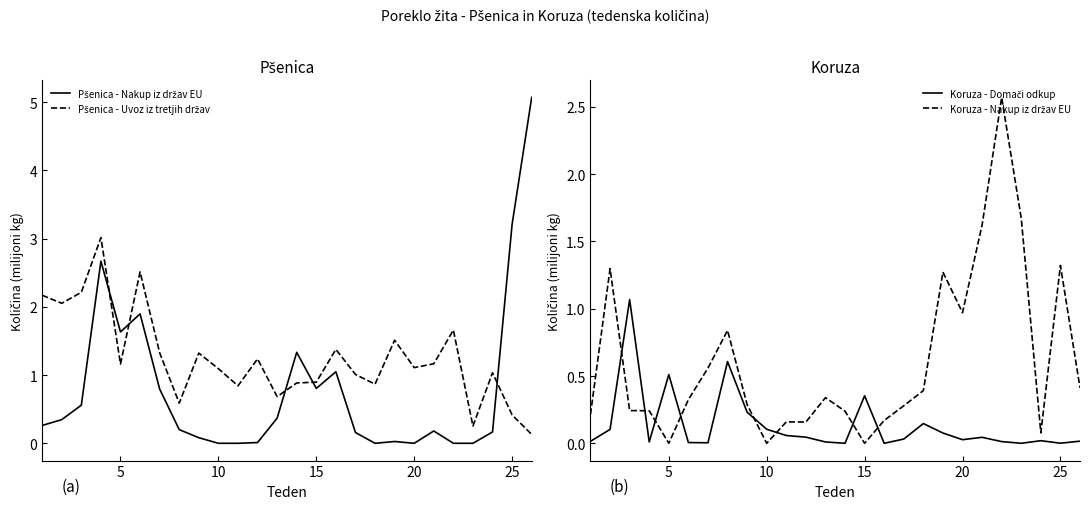

In Koruza - Nakup iz držav EU, how many points are higher than both neighbors (excluding endpoints)?

7